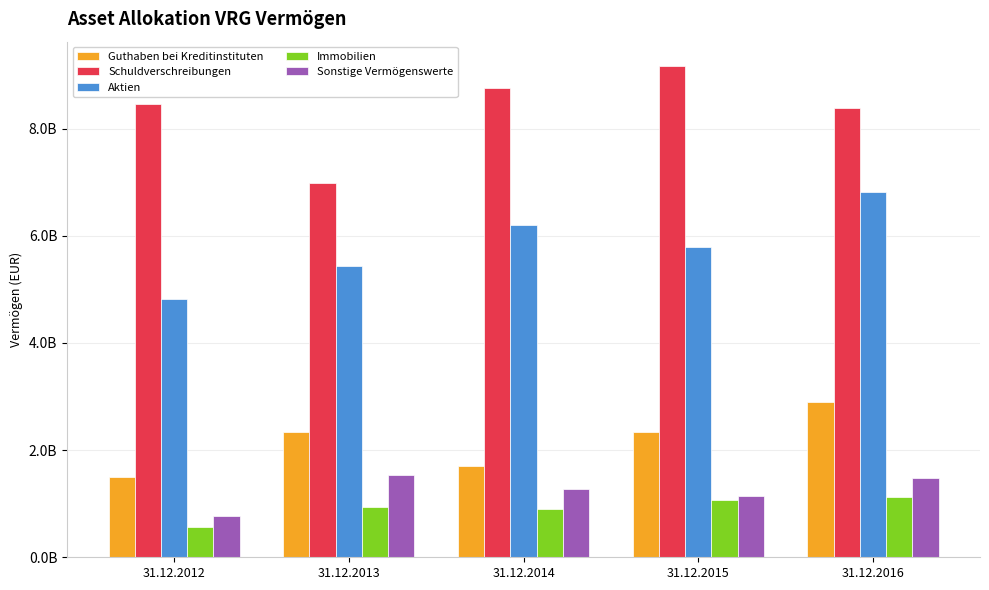

What is the difference between the maximum and minimum values in the Guthaben bei Kreditinstituten series?

1393477047.9